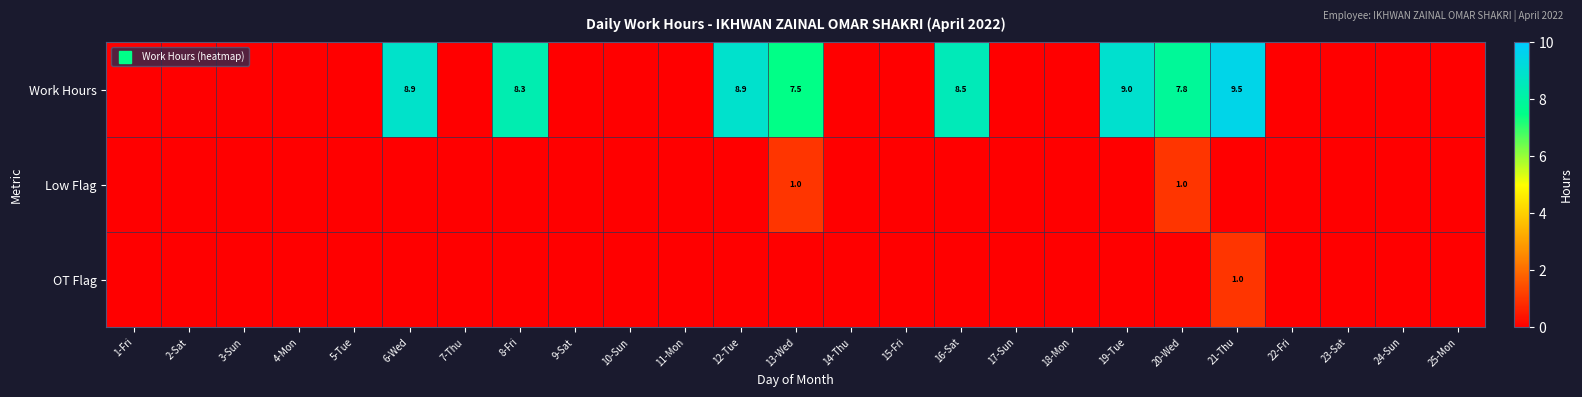

What is the sum of the Work Hours values at 8-Fri and 11-Mon?

8.3